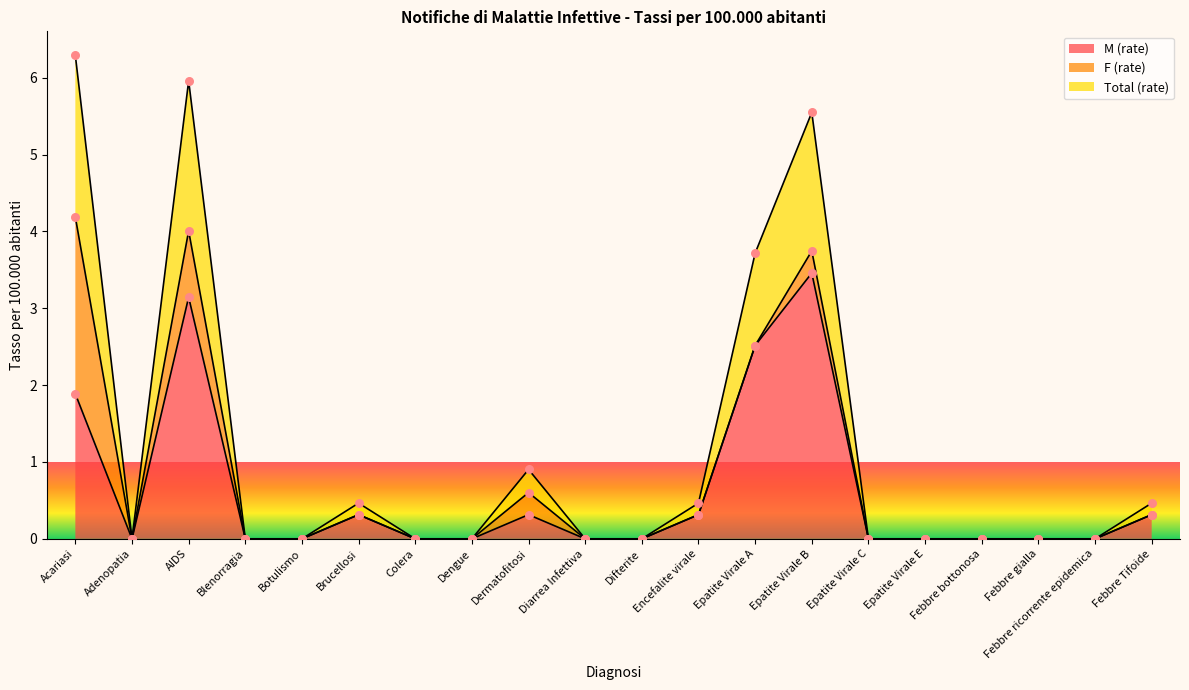

What is the highest value of the M (rate) series?

3.5